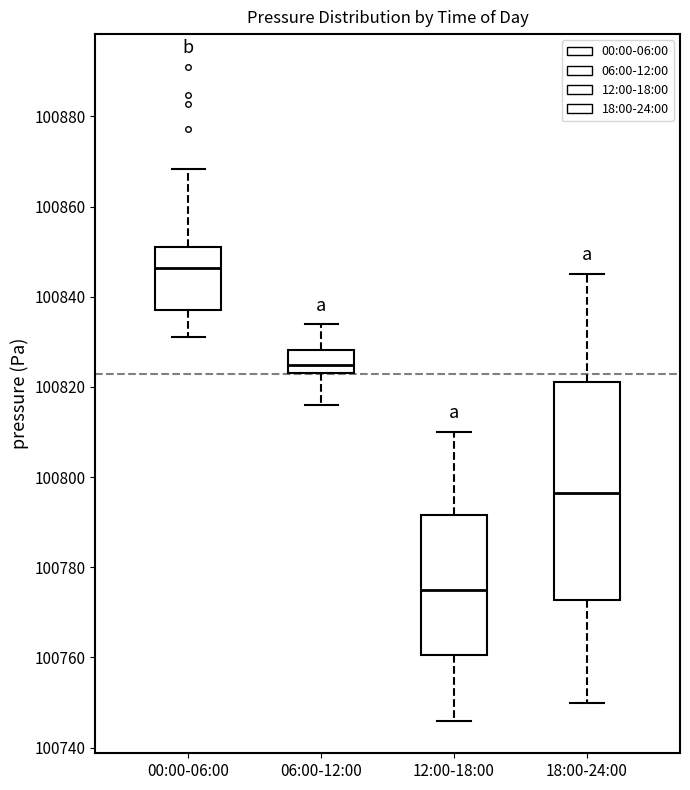

Reading left to right, transcribe this box plot: for each box, give where its median line is, the range the box spans, and where its two whiskers end, as read against the y-axis. The values are not printed on the chart, so give them approximately, as read against the axis.

00:00-06:00: median 100846, box 100838 to 100852, whiskers 100832 to 100868
06:00-12:00: median 100824 (inside the box), box 100824 to 100828, whiskers 100816 to 100834
12:00-18:00: median 100776, box 100760 to 100792, whiskers 100746 to 100810
18:00-24:00: median 100796, box 100772 to 100822, whiskers 100750 to 100846